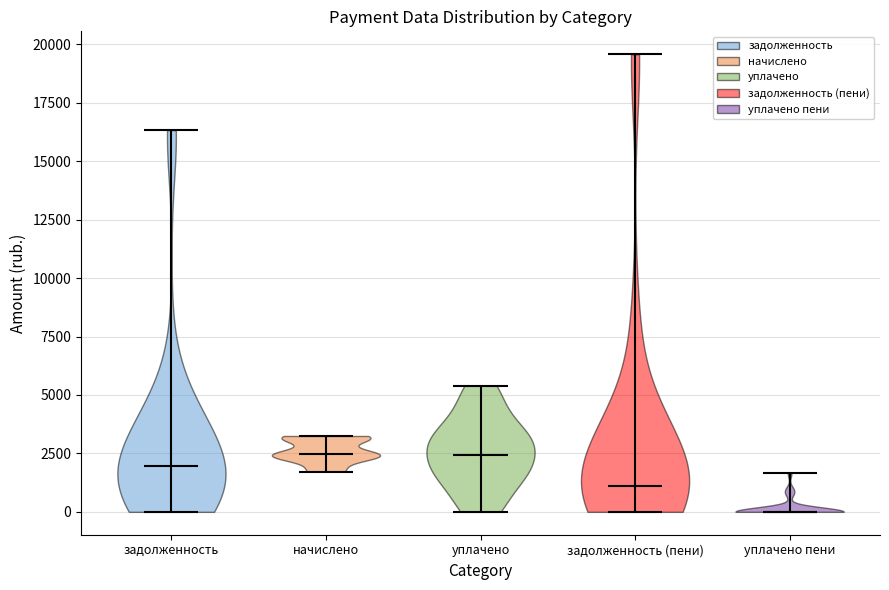

Reading left to right, read every violin against the y-axis: where its median line is, and the lowest and highest points it reaches. The values are not printed on the chart, so give them approximately, as read against the axis.

задолженность: median line 2000, lowest point 0, highest point 16500
начислено: median line 2500, lowest point 1500, highest point 3000
уплачено: median line 2500, lowest point 0, highest point 5500
задолженность (пени): median line 1000, lowest point 0, highest point 19500
уплачено пени: median line 0, lowest point 0, highest point 1500